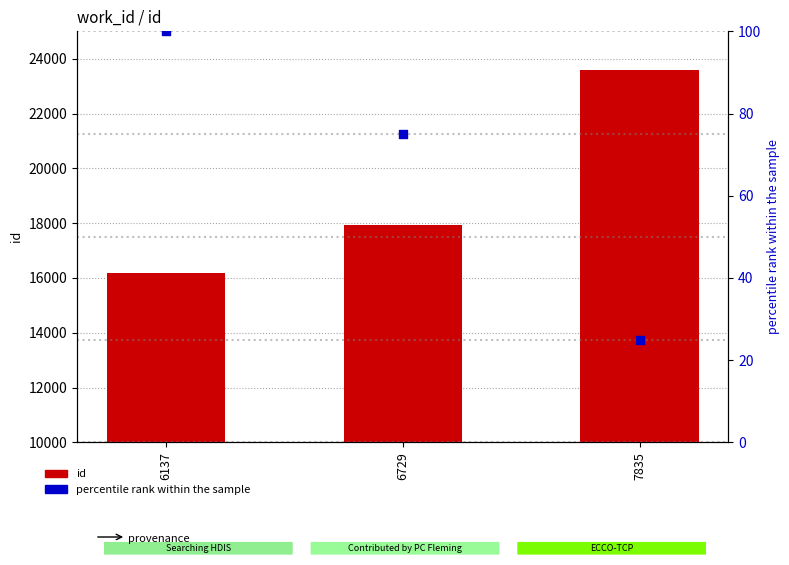

What is the total value across all series at 6729?

17994